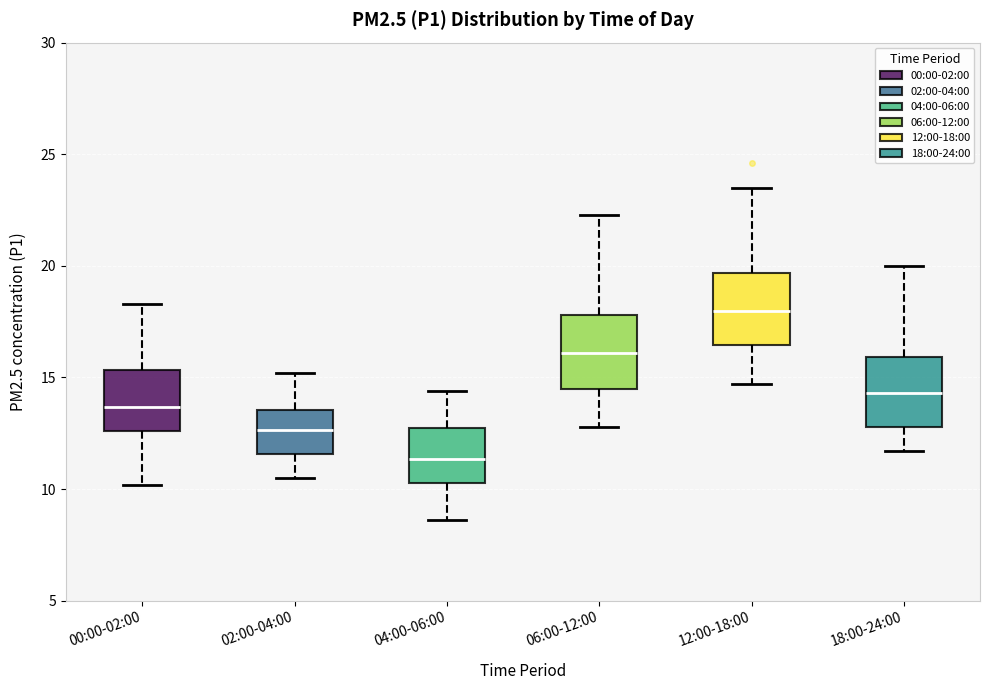

Where is the lower edge of the box for 12:00-18:00 on the y-axis? The values are not printed on the chart, so give them approximately, as read against the axis.

16.5